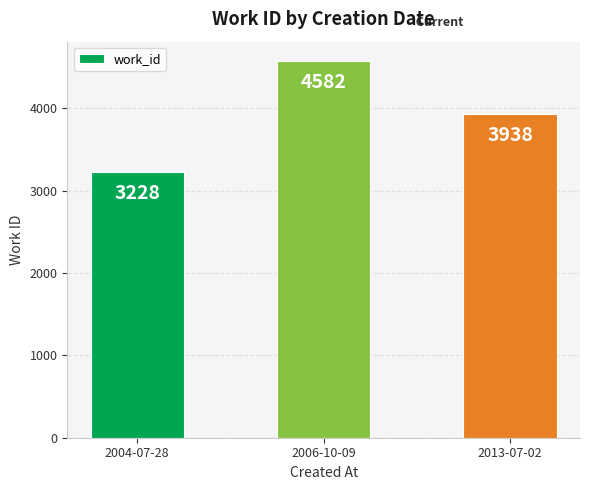

What is the maximum value shown in the chart?

4582